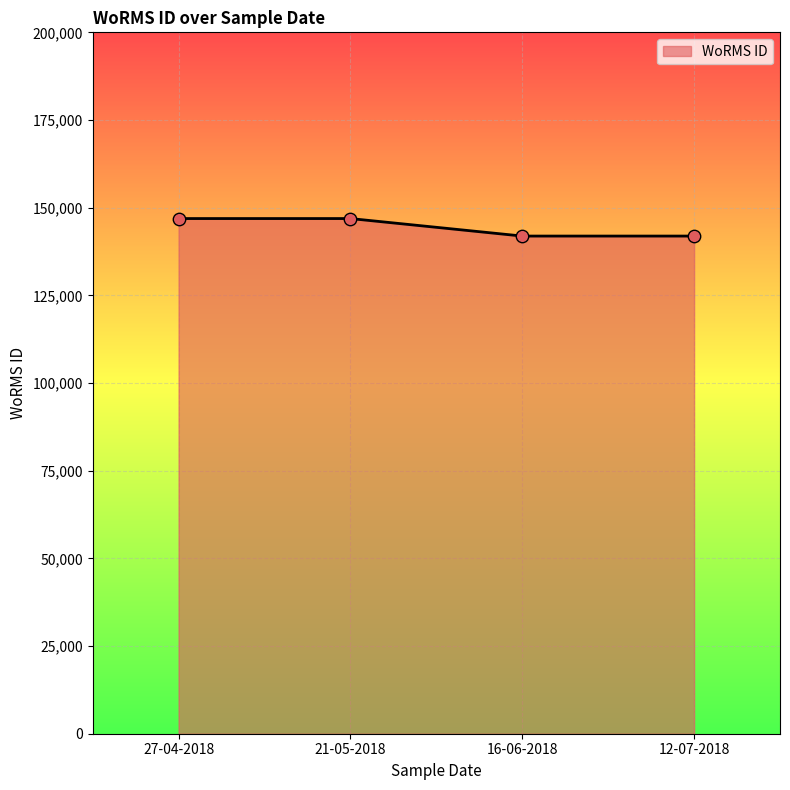

Approximately how many times larger is the value at 12-07-2018 compared to 16-06-2018?

1.0